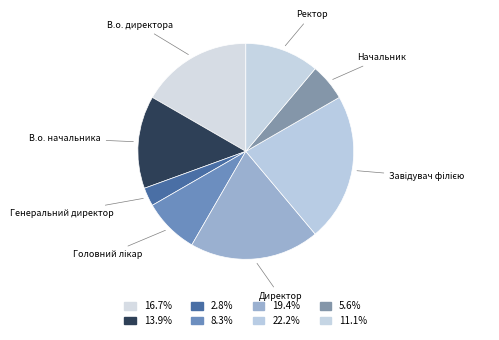

Count the number of slices in the pie.

8